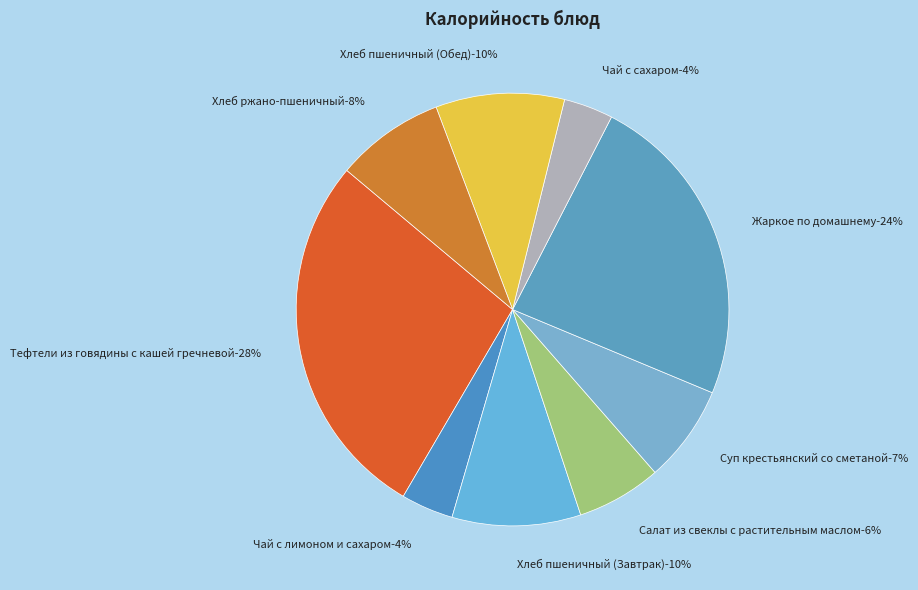

Does Чай с лимоном
и сахаром represent more than half of the total?

No